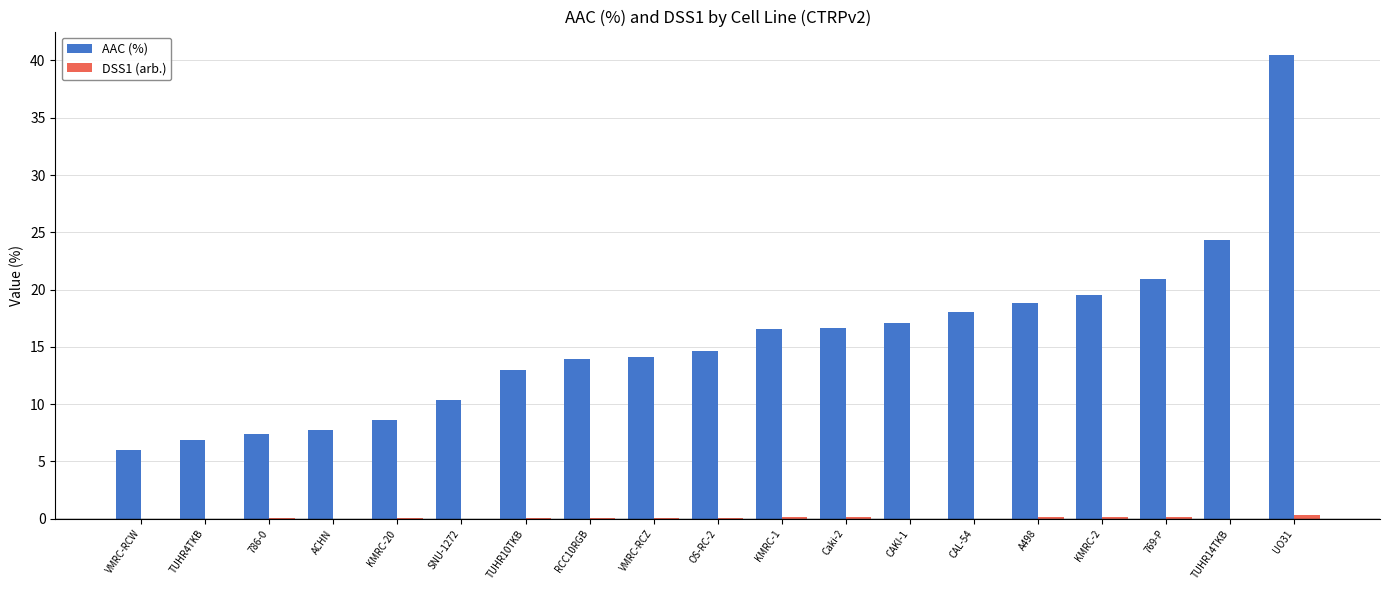

Which series changed the most between VMRC-RCZ and CAL-54?

AAC (%)